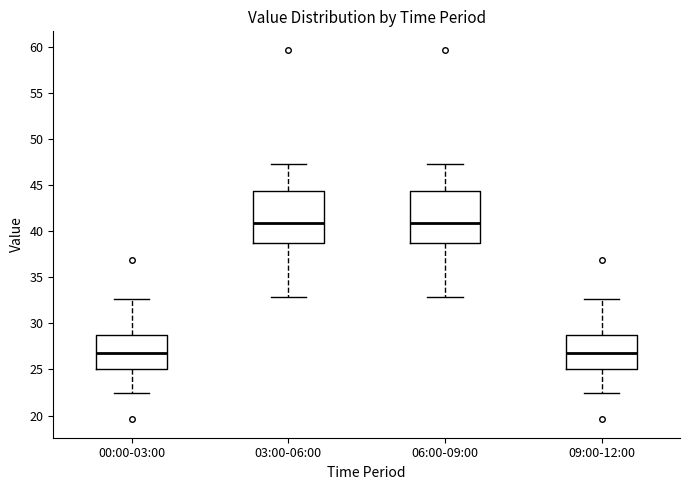

Reading left to right, read every box against the y-axis: the position of its median line, the range the box covers, and the ends of its whiskers. The values are not printed on the chart, so give them approximately, as read against the axis.

00:00-03:00: median 27.0, box 25.0 to 28.5, whiskers 22.5 to 32.5
03:00-06:00: median 41.0, box 38.5 to 44.5, whiskers 33.0 to 47.5
06:00-09:00: median 41.0, box 38.5 to 44.5, whiskers 33.0 to 47.5
09:00-12:00: median 27.0, box 25.0 to 28.5, whiskers 22.5 to 32.5